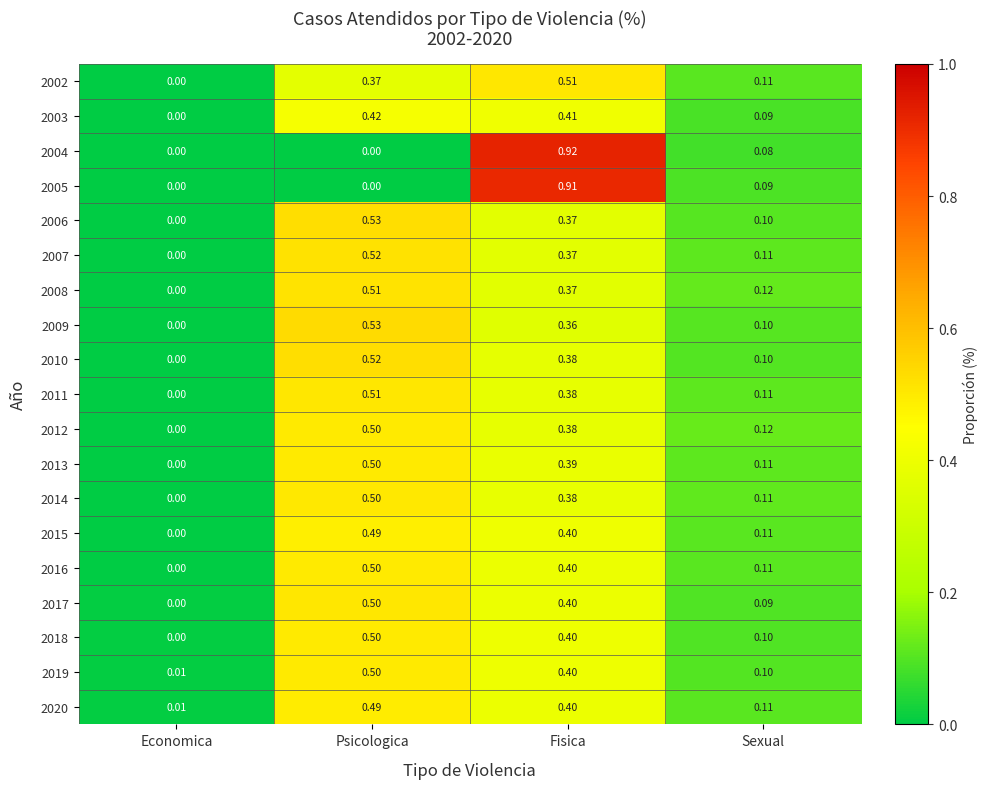

Rank the categories by 2020 value from lowest to highest.

Economica, Sexual, Fisica, Psicologica